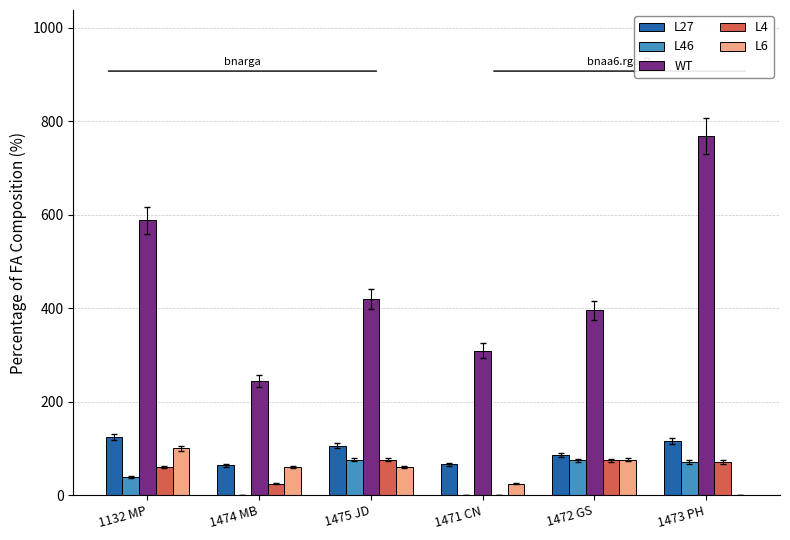

Count the number of data series in this chart.

5